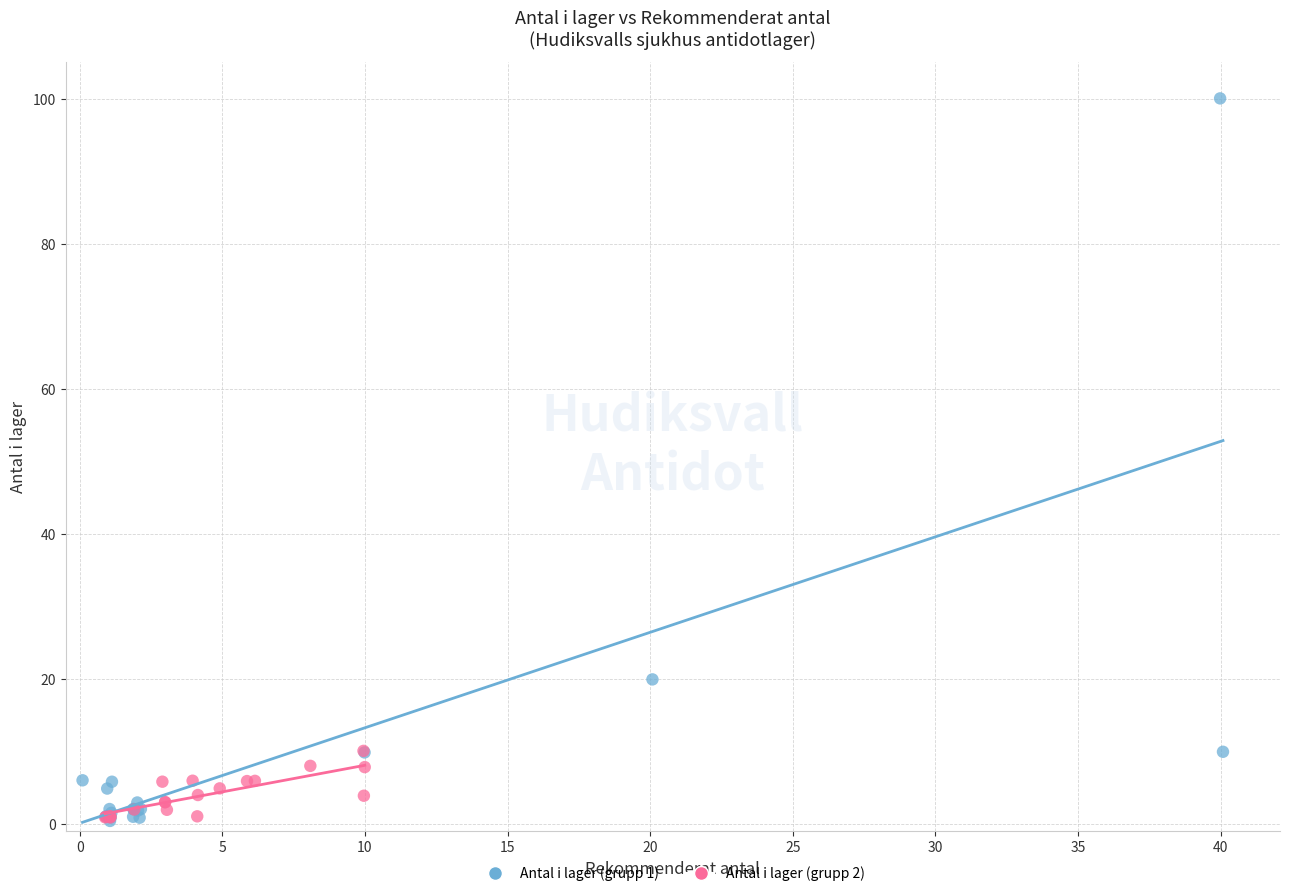

Which series has the largest Y range (max minus min)?

Antal i lager (grupp 1)